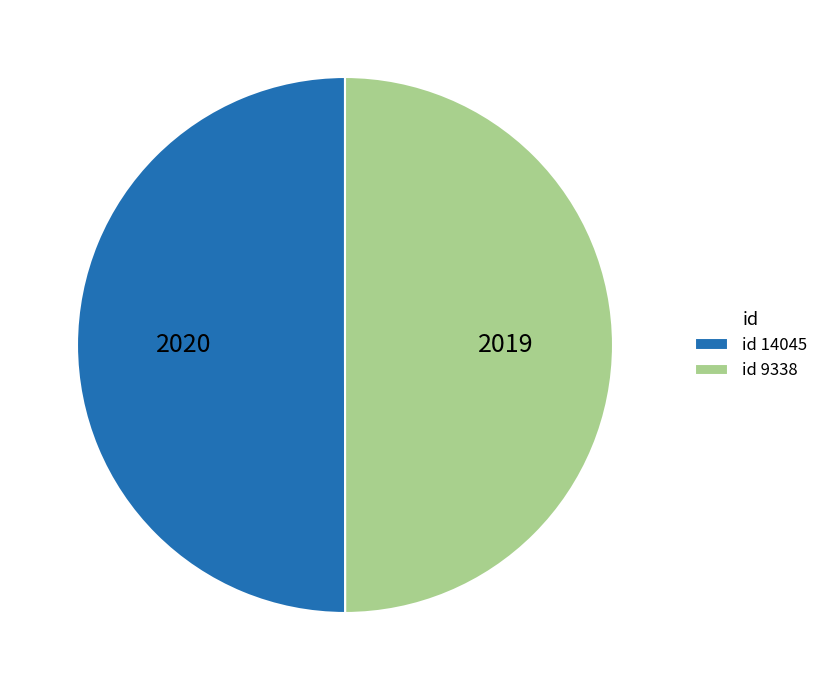

Approximately how many times larger is the value at id 9338 compared to id 14045?

1.0